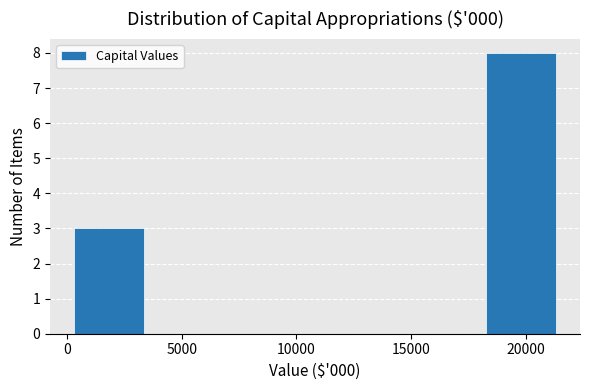

Which range on the x-axis has the tallest bar?

18000 to 21500